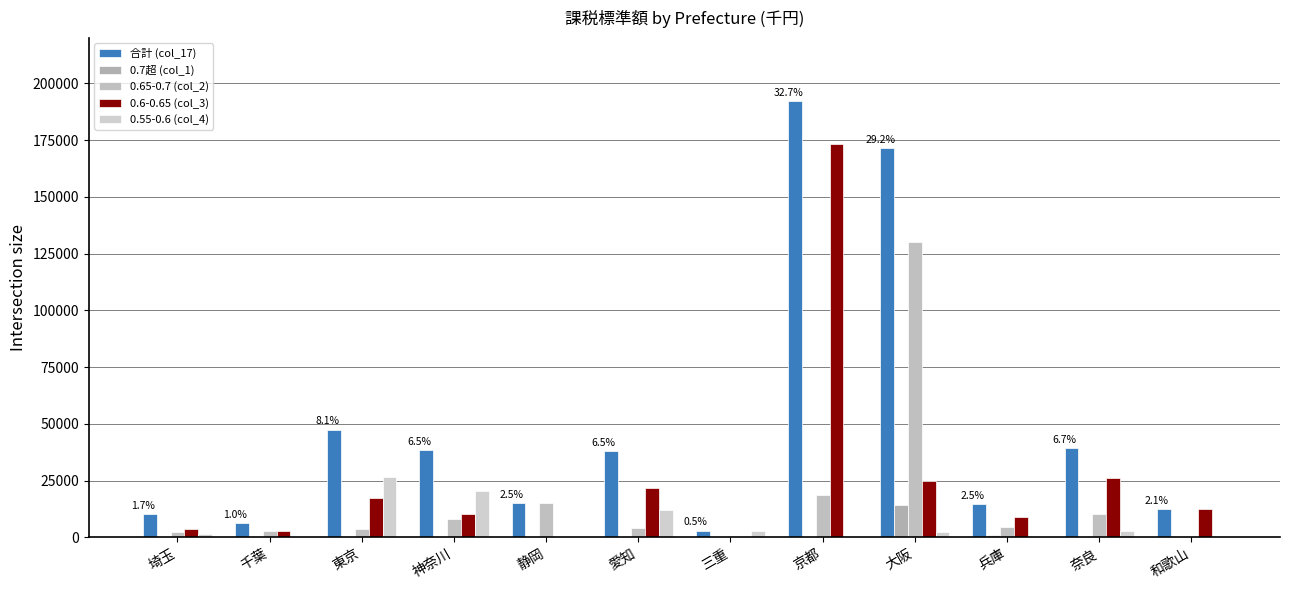

What is the label of the 3rd bar from the left?

東京